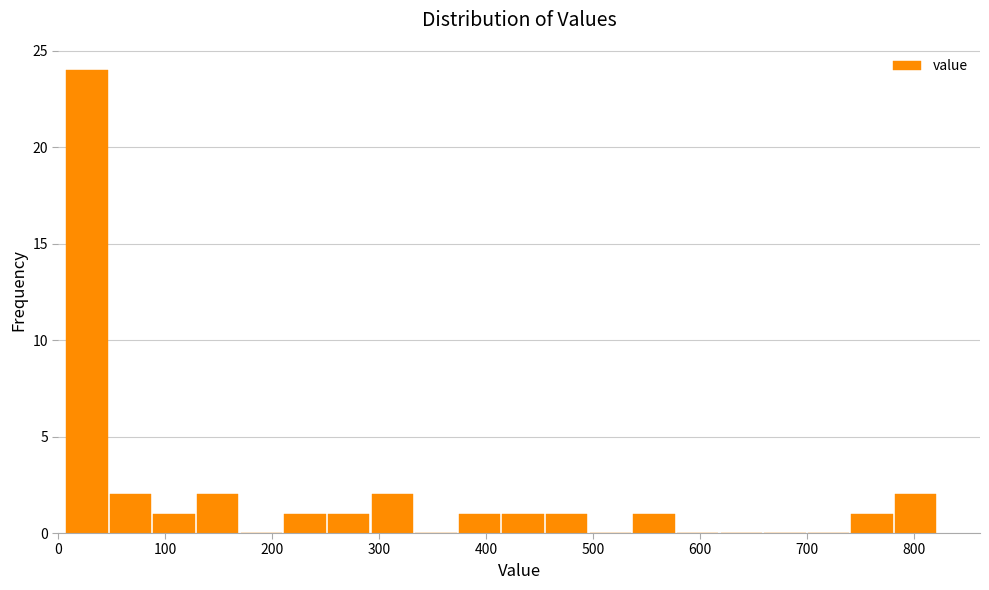

Reading left to right, list every bar in this chart as the range it spans on the x-axis followed by its height. Neither the bar edges nor the heights are printed on the chart, so give them approximately, as read against the axes.

10 to 50: 24
50 to 90: 2
90 to 130: 1
130 to 170: 2
170 to 210: 0
210 to 250: 1
250 to 290: 1
290 to 330: 2
330 to 370: 0
370 to 420: 1
420 to 460: 1
460 to 500: 1
500 to 540: 0
540 to 580: 1
580 to 620: 0
620 to 660: 0
660 to 700: 0
700 to 740: 0
740 to 780: 1
780 to 820: 2